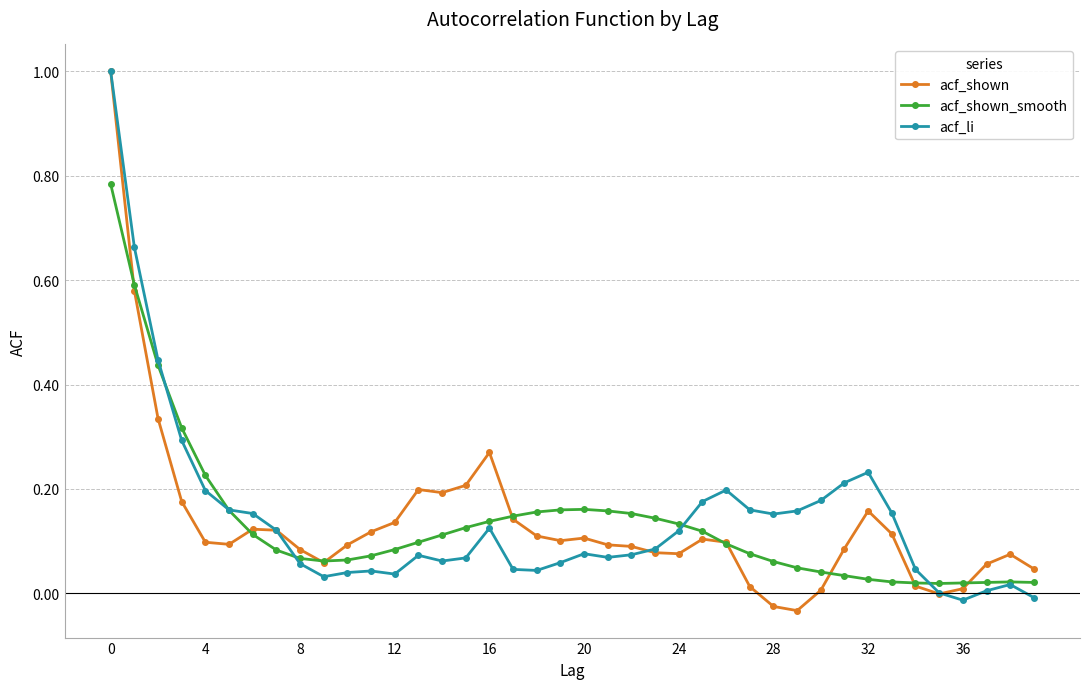

What is the maximum value for acf_li?

1.0